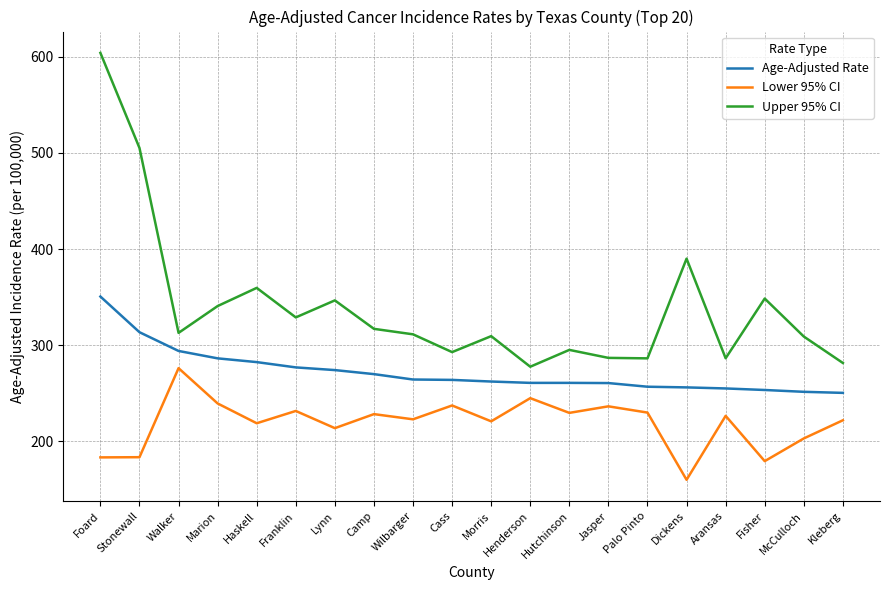

At Henderson, list the series in order from smallest to largest.

Lower 95% CI, Age-Adjusted Rate, Upper 95% CI